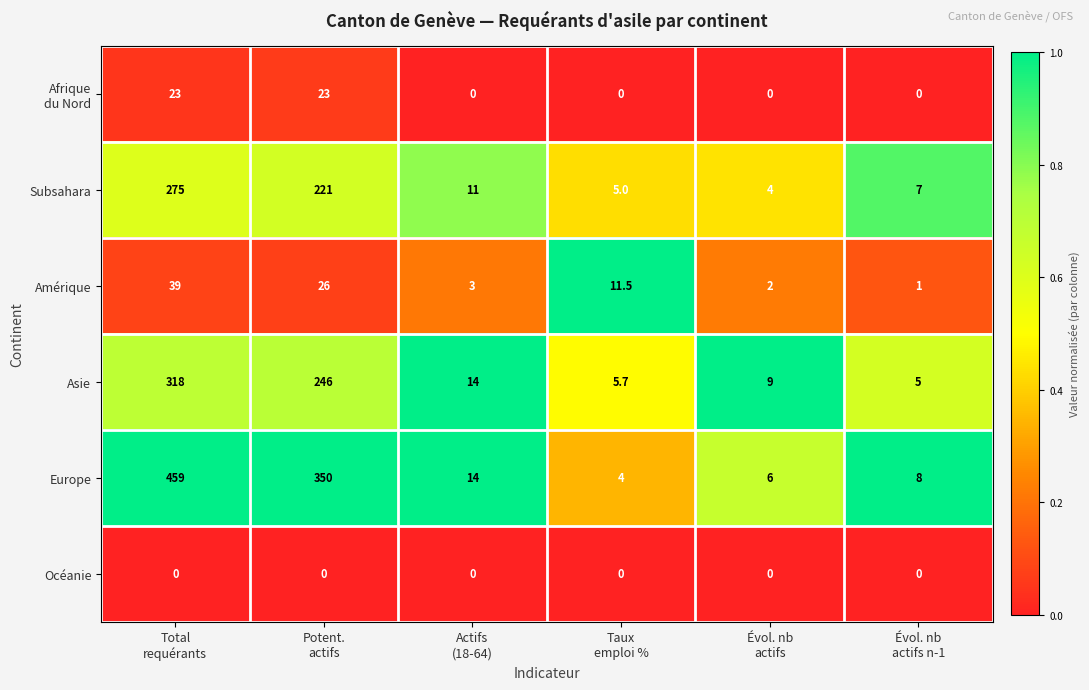

What is the total value across all series at Total
requérants?

1114.0